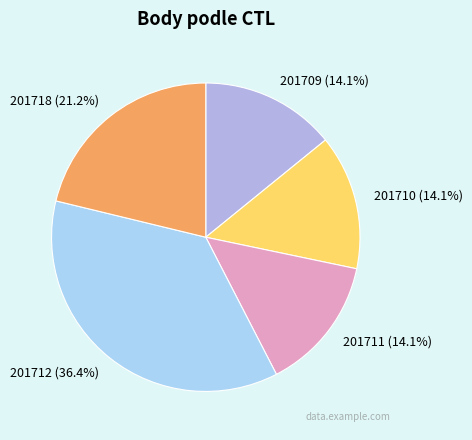

How much of the chart is everything except 201711?

85.9%